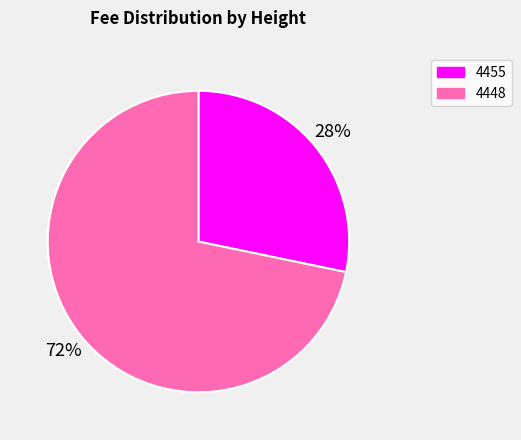

Rank the categories by value from highest to lowest.

4448, 4455